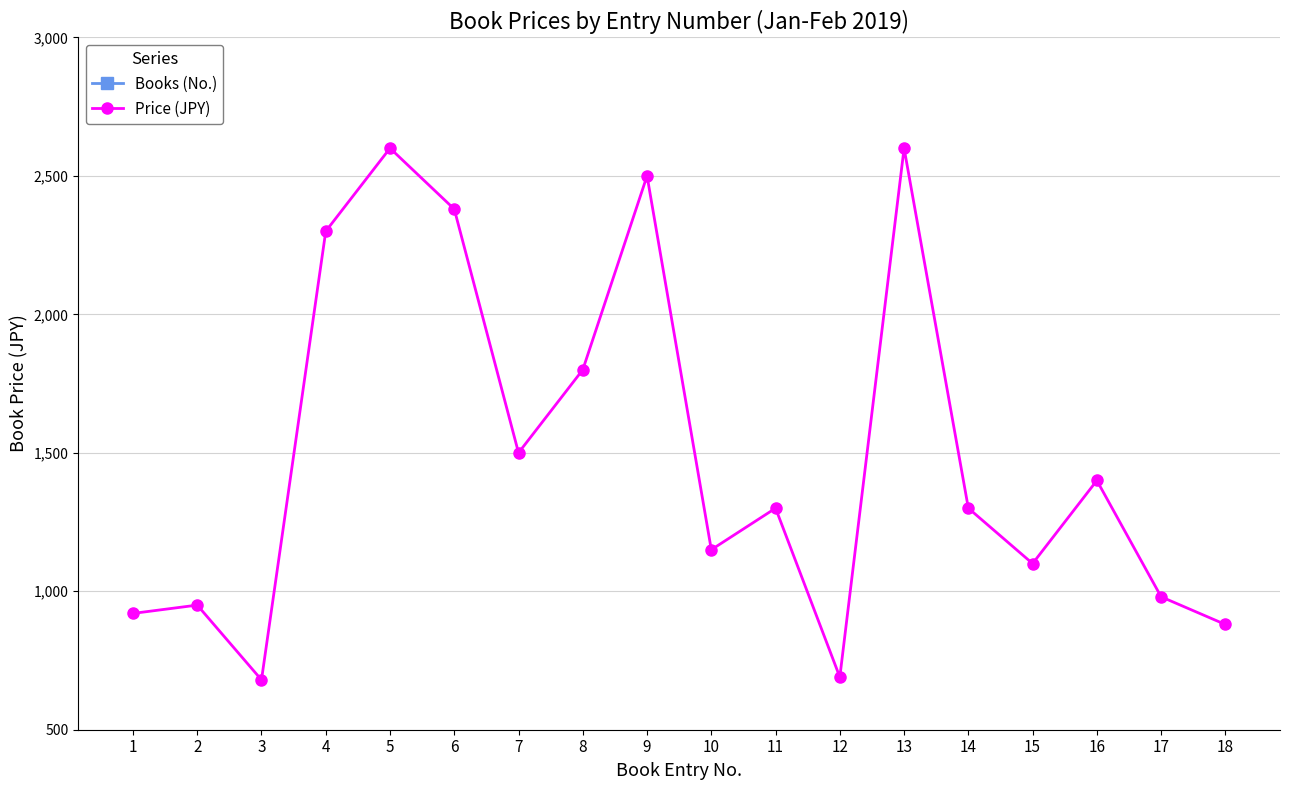

How many data points in Price (JPY) are less than 1300?

8